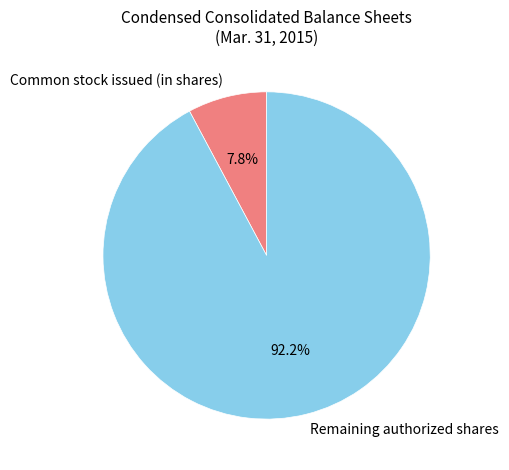

Which slice is the largest?

Remaining authorized shares